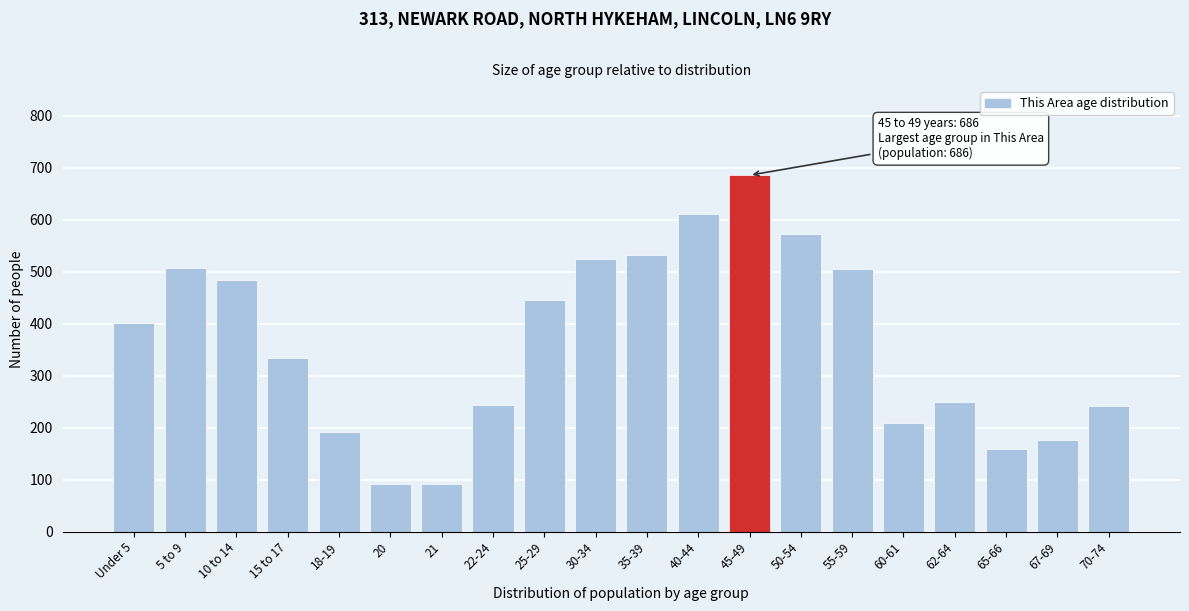

What position from the right is Under 5?

20